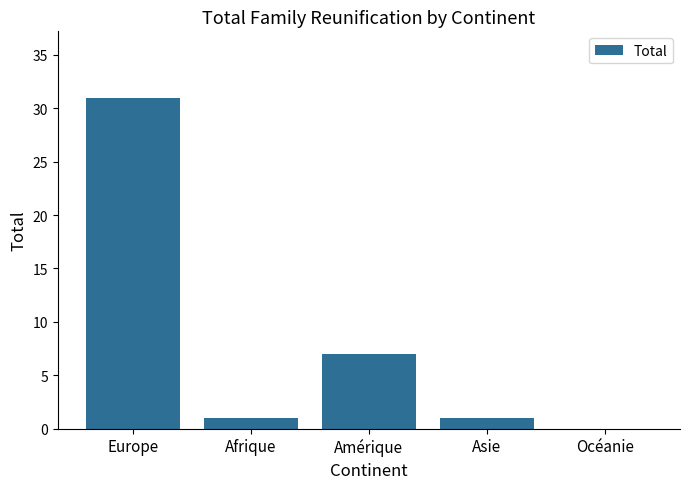

Read the value at Europe.

31